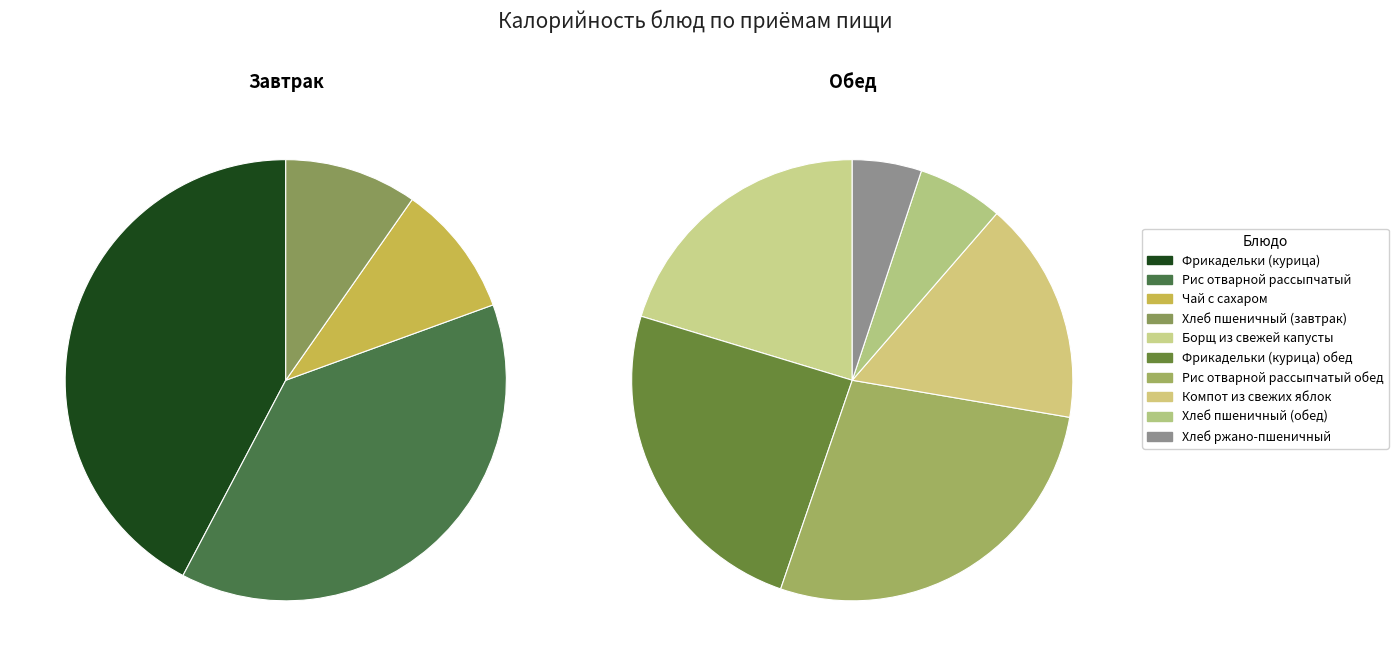

Approximately how many times larger is the value at Фрикадельки (курица) compared to Рис отварной рассыпчатый?

1.1